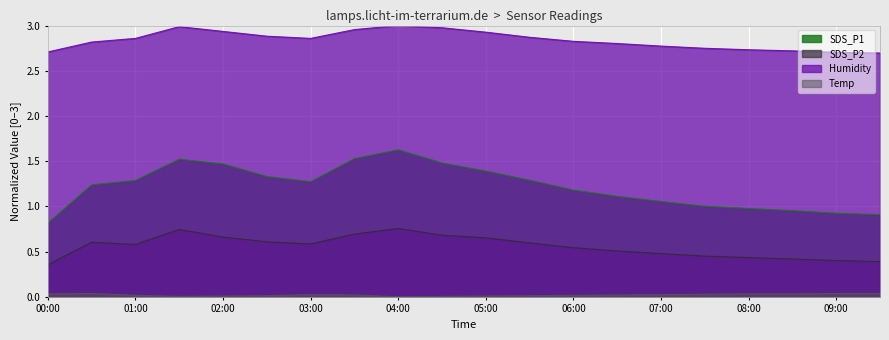

Which series has the largest total across all categories?

Humidity